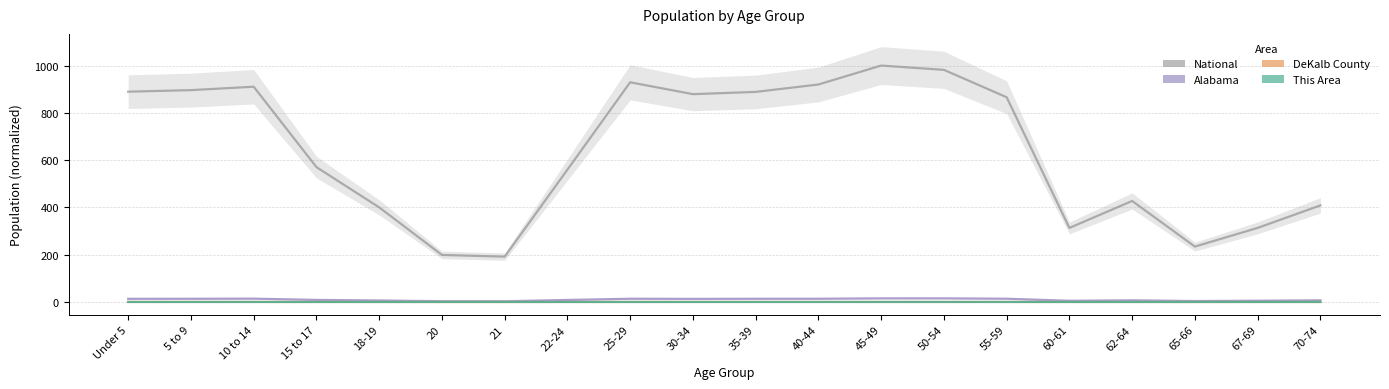

Rank the series by their maximum value, from lowest to highest.

This Area, DeKalb County, Alabama, National